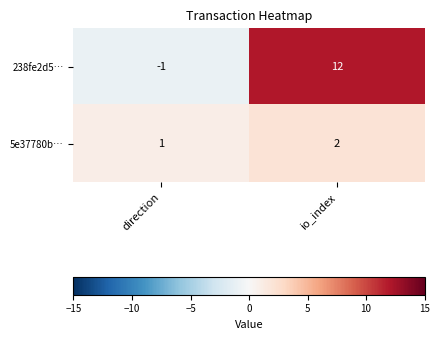

Rank the series by their average value, from lowest to highest.

5e37780b…, 238fe2d5…